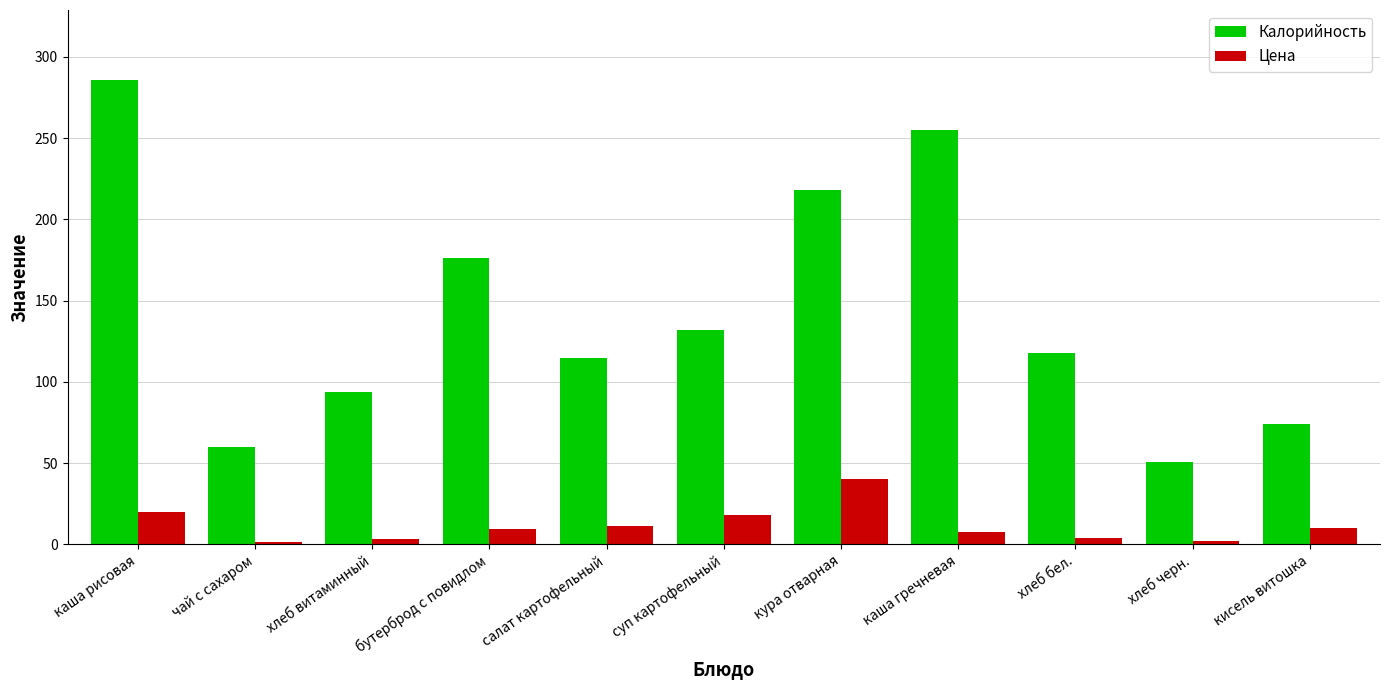

The value of Калорийность at бутерброд с повидлом is 176.0. True or false?

True